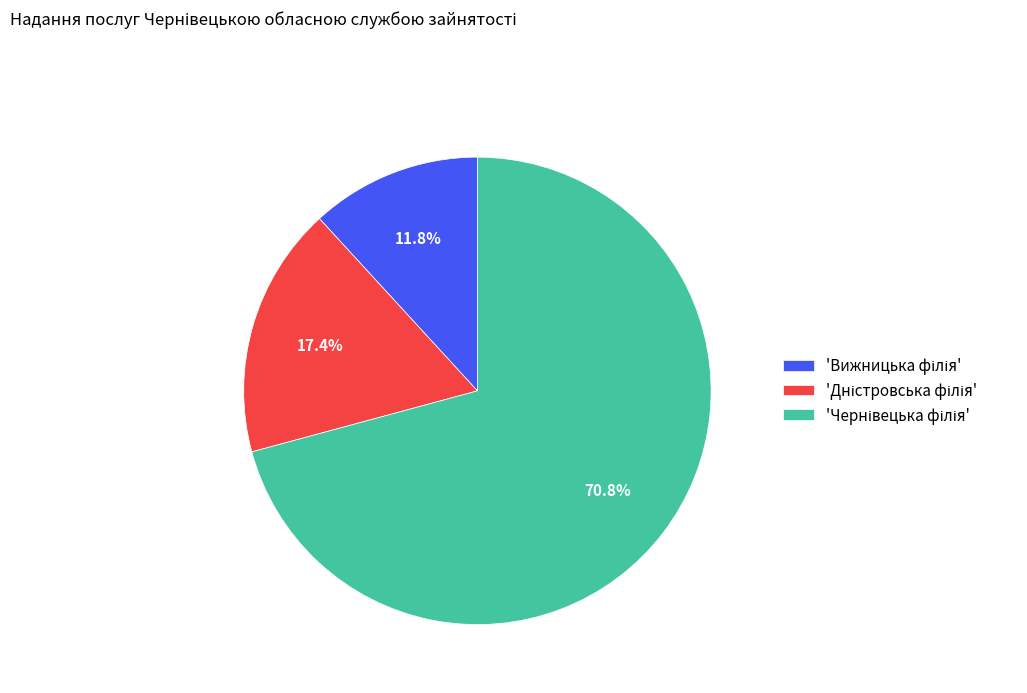

Does any single category account for the majority?

Yes